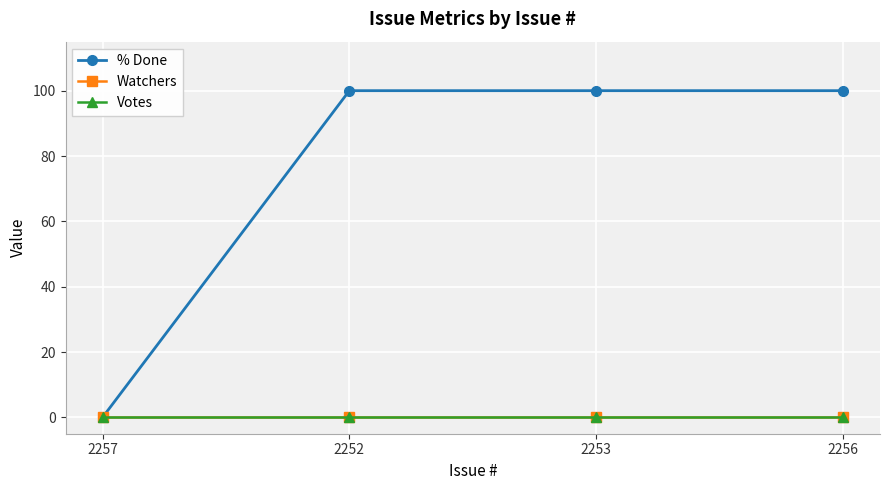

Does the chart have visible grid lines?

Yes